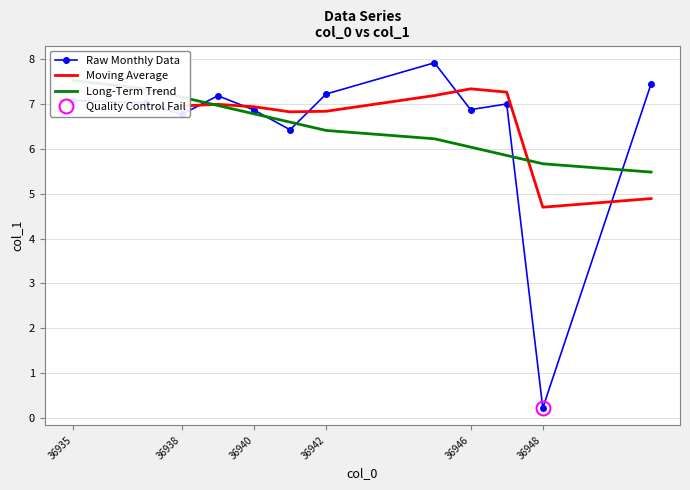

What is the change in value from 36937 to 36945?

+0.9